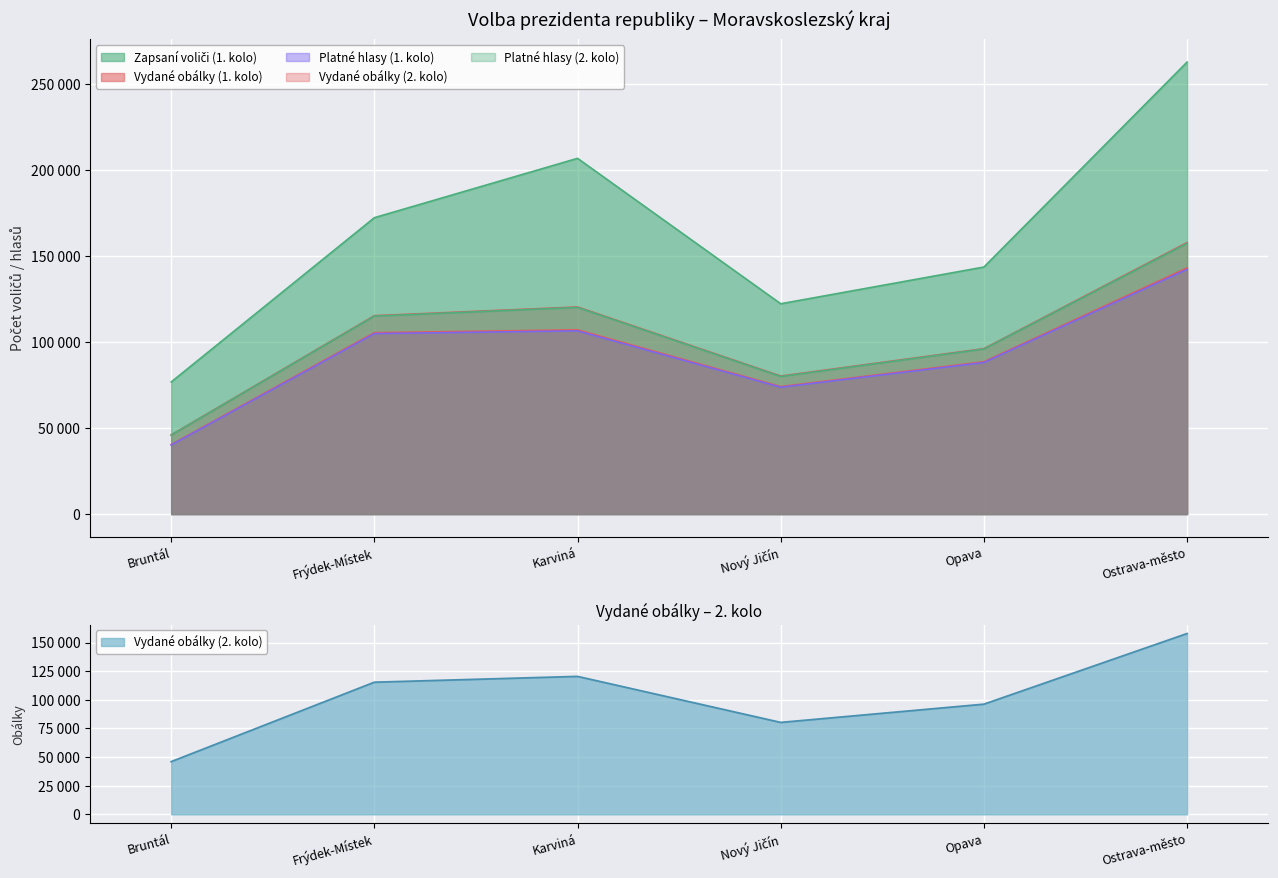

True or false: Vydané obálky (1. kolo) and Zapsaní voliči (1. kolo) intersect in this chart.

False